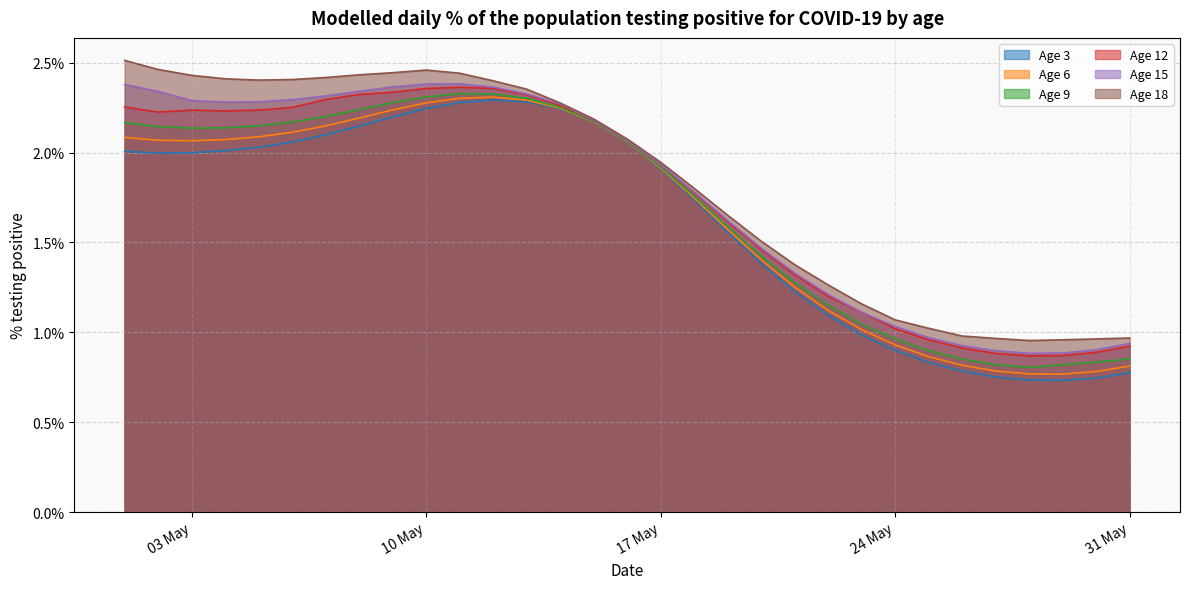

What is the maximum value for Age 3?

2.3